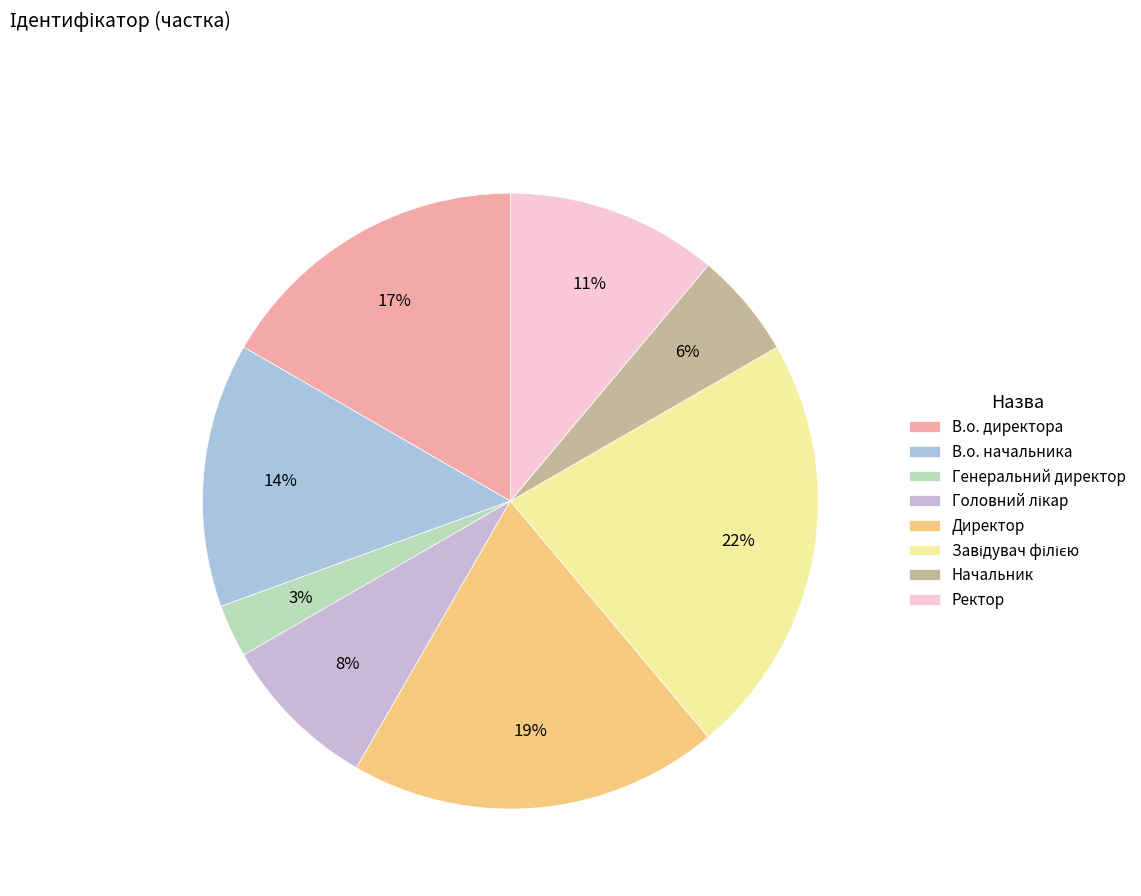

Between Генеральний директор and Ректор, which is larger?

Ректор